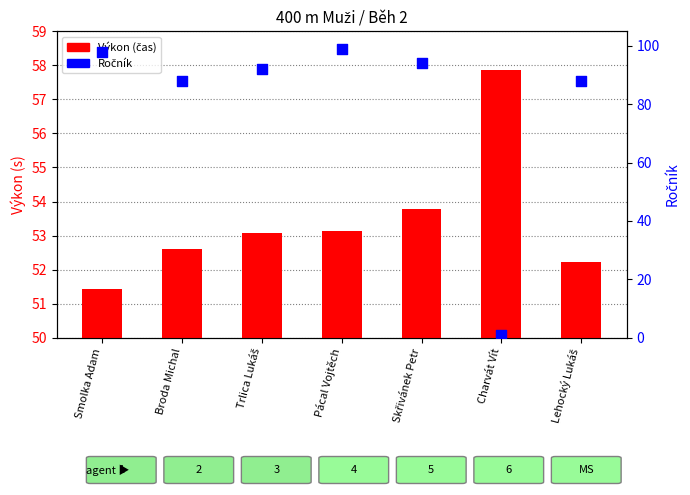

What is the total value across all series at Pácal Vojtěch?

152.1